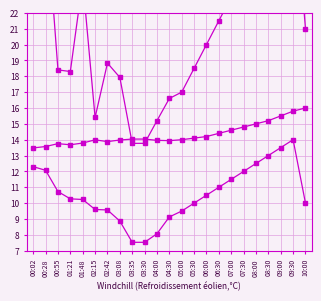

Between 00:28 and 01:48, which is larger?

00:28